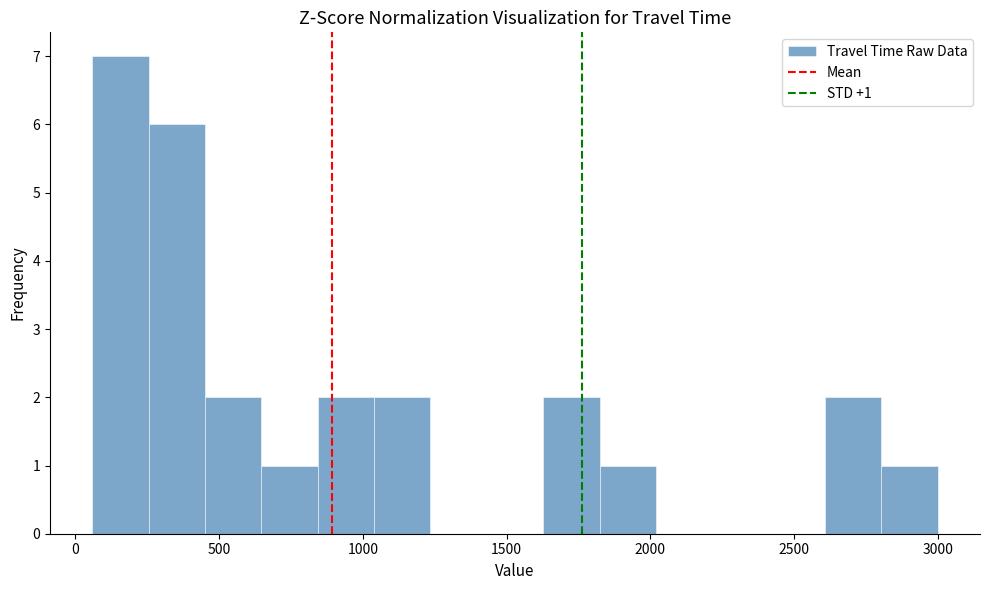

Read against the x-axis, roughly where is the centre of the tallest bar?

150